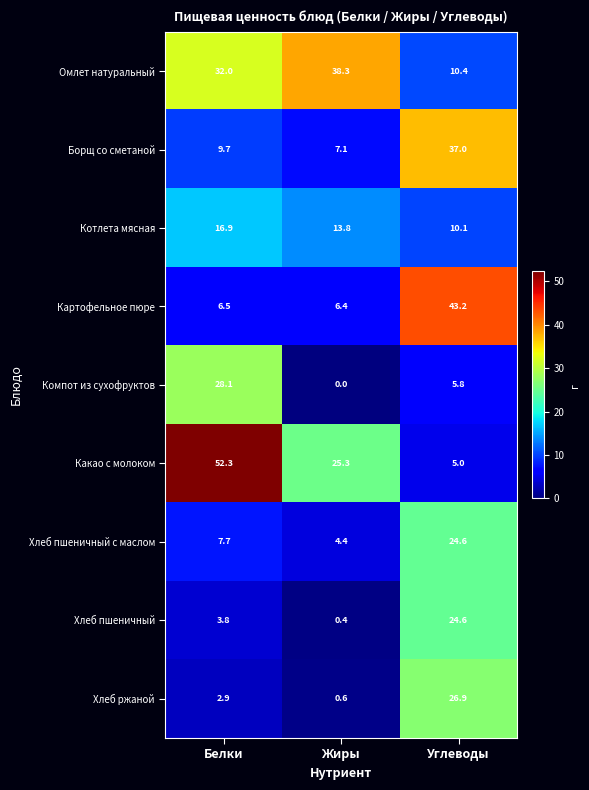

What is the difference between the second highest and minimum values in the Хлеб пшеничный с маслом series?

3.3